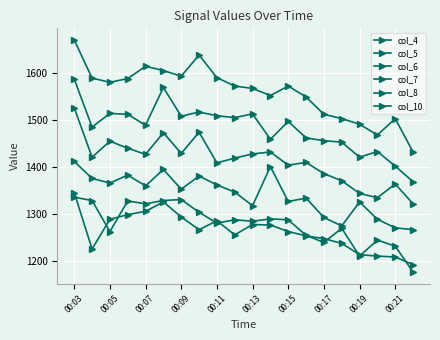

Is this an area chart (filled region under the line)?

No